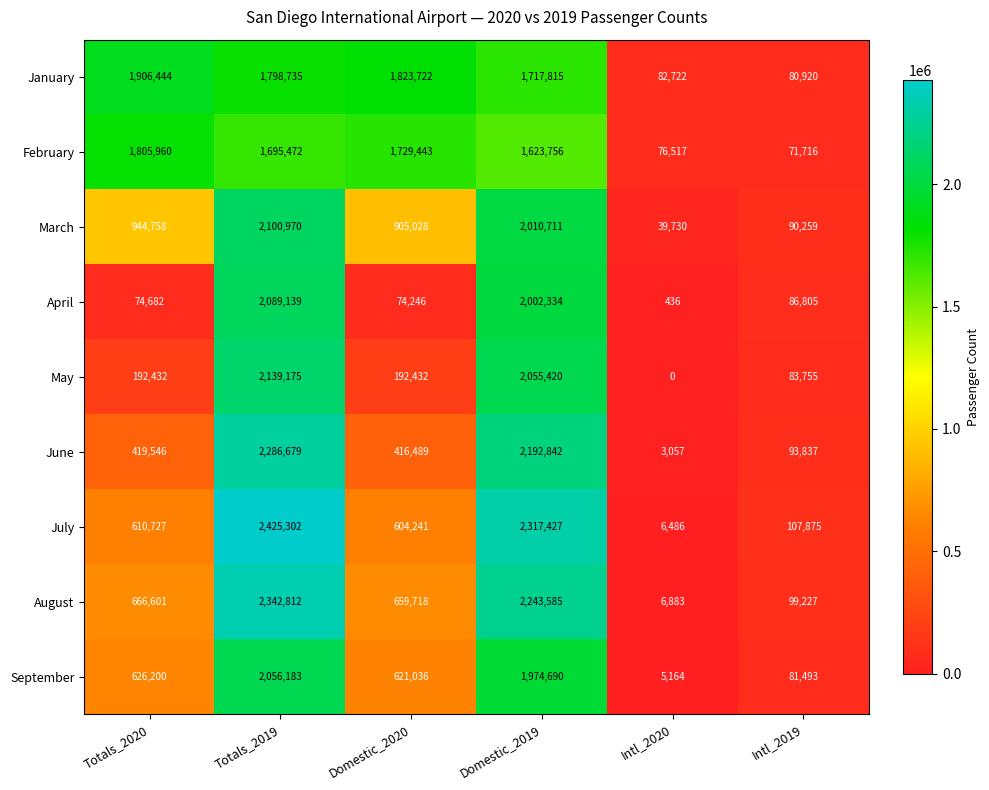

What value does the June series have at Domestic_2020, to the nearest 100?

416500